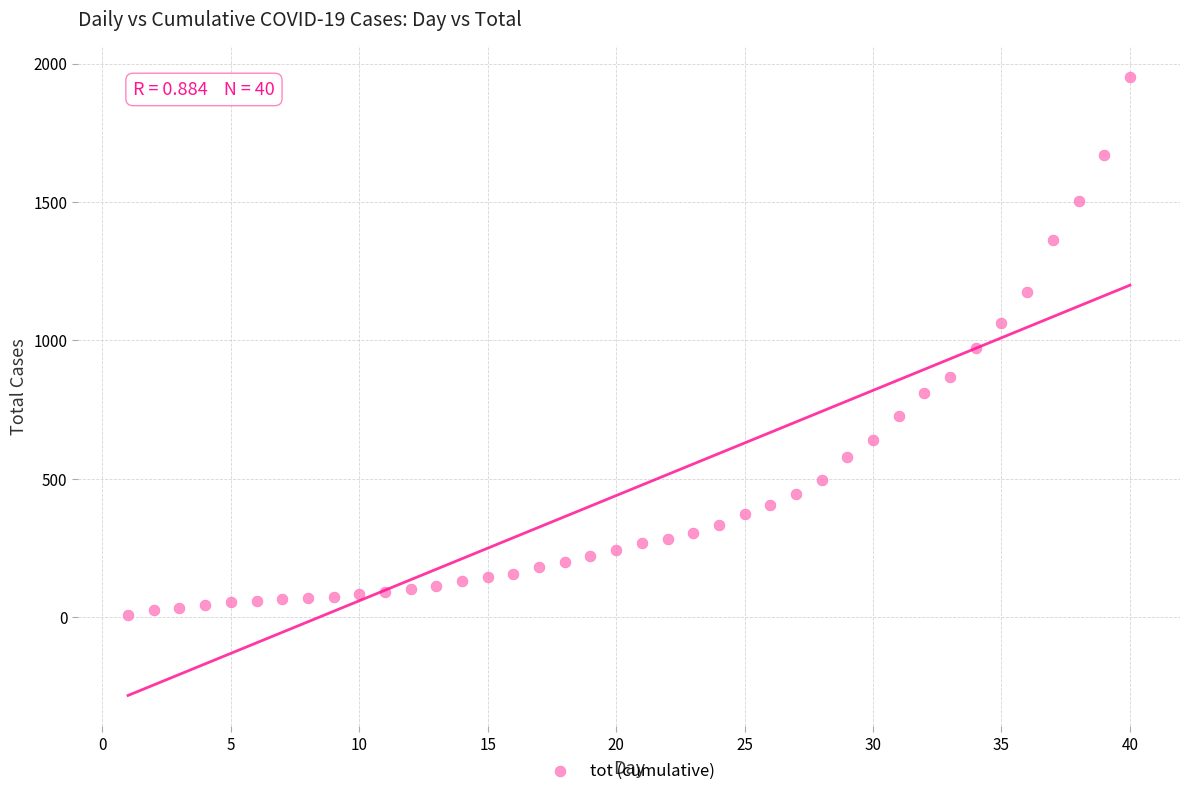

What is the range of Y values (max minus min)?

1941